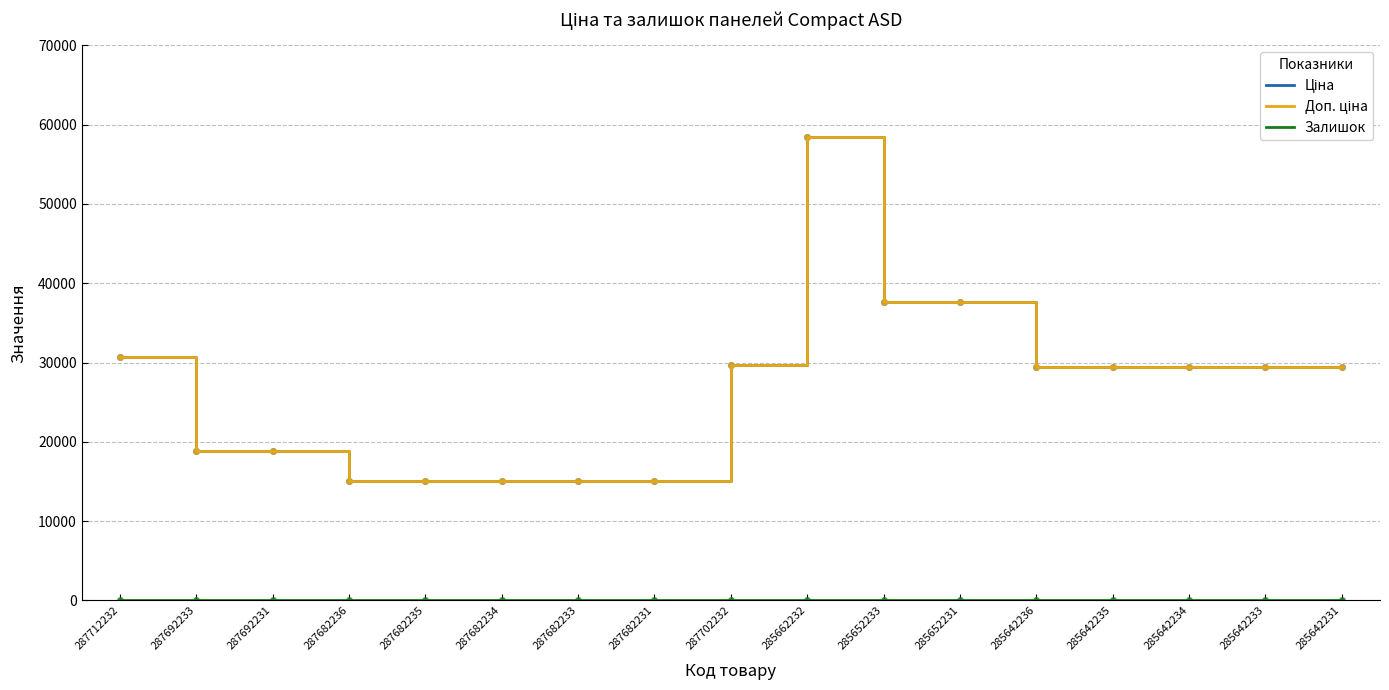

Rank the categories by Доп. ціна value from highest to lowest.

285662232, 285652233, 285652231, 287712232, 287702232, 285642236, 285642235, 285642234, 285642233, 285642231, 287692233, 287692231, 287682236, 287682235, 287682234, 287682233, 287682231